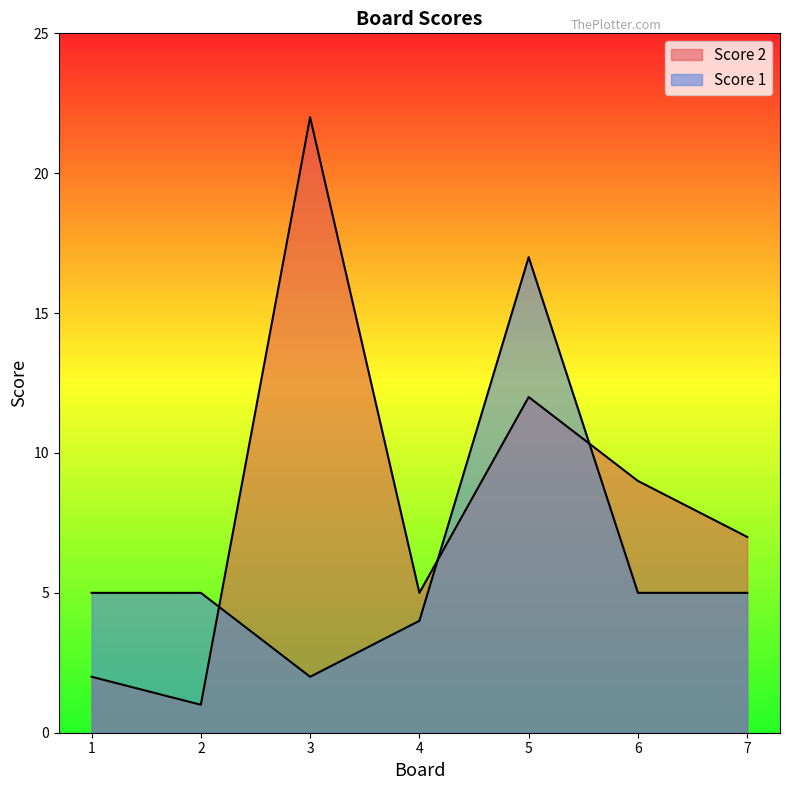

List the series in order of their peak value, highest first.

Score 2, Score 1